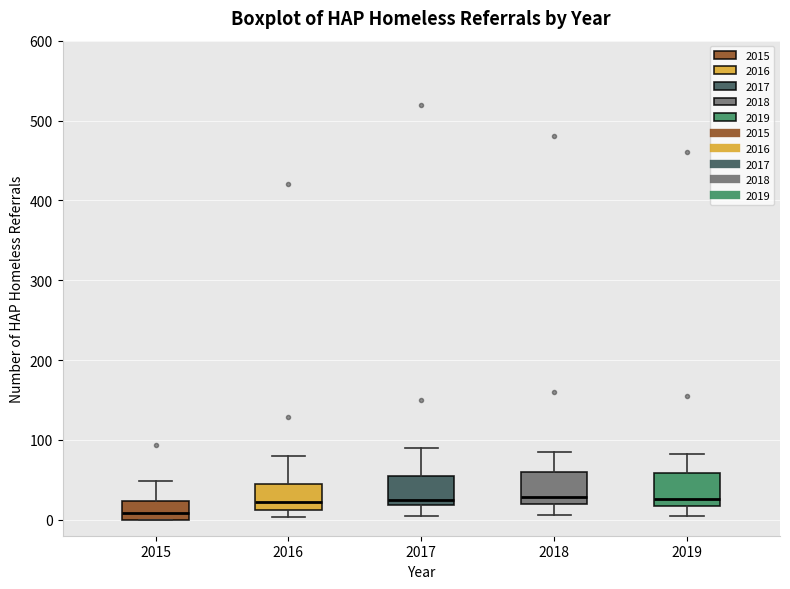

Where does the median line of the box at x = 2016 sit on the y-axis? The values are not printed on the chart, so give them approximately, as read against the axis.

20